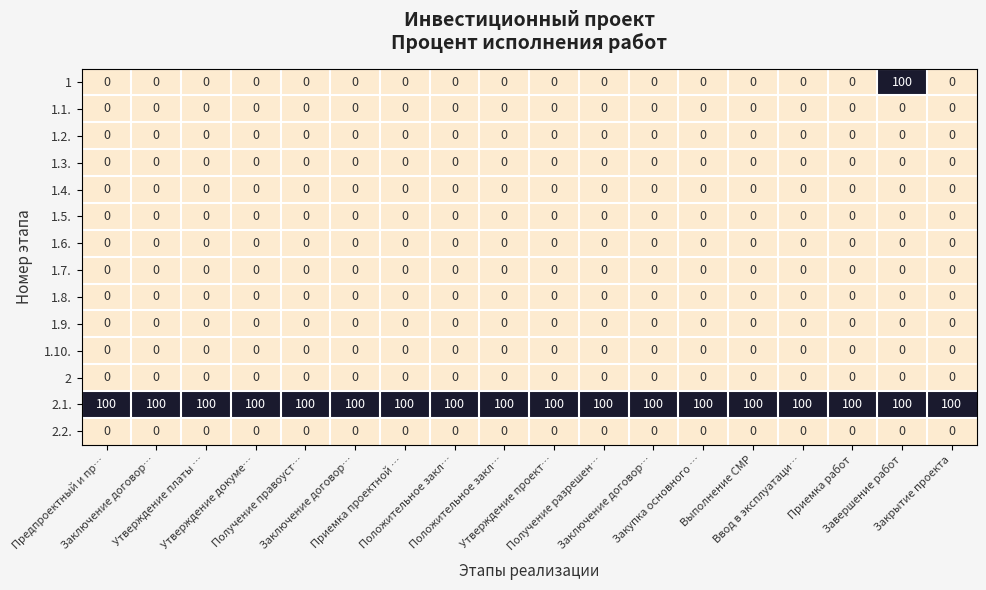

Which has a higher value, Утверждение проект… or Заключение договор…?

Утверждение проект…